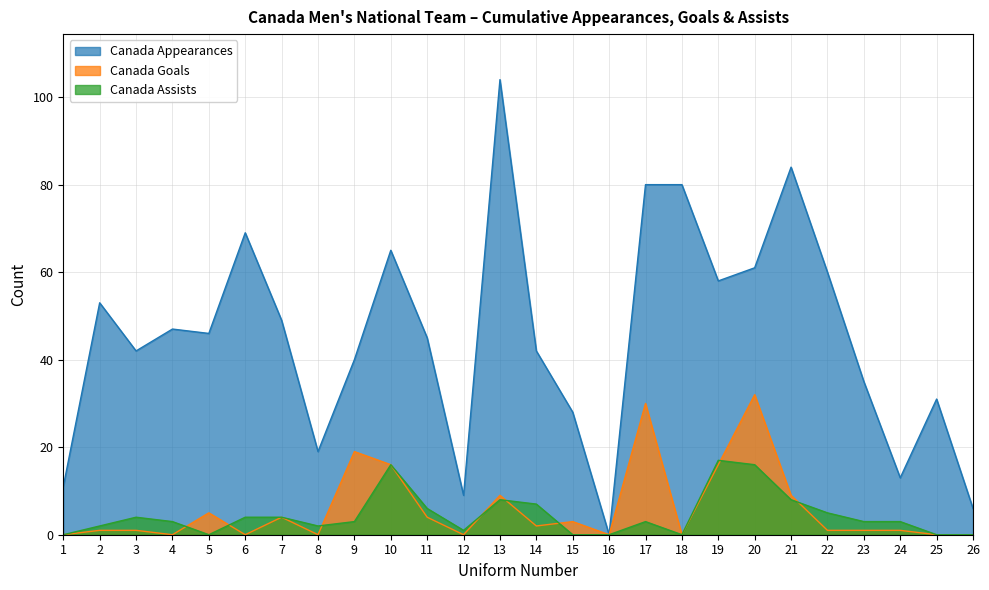

Rank the series by their maximum value, from lowest to highest.

Canada Assists, Canada Goals, Canada Appearances